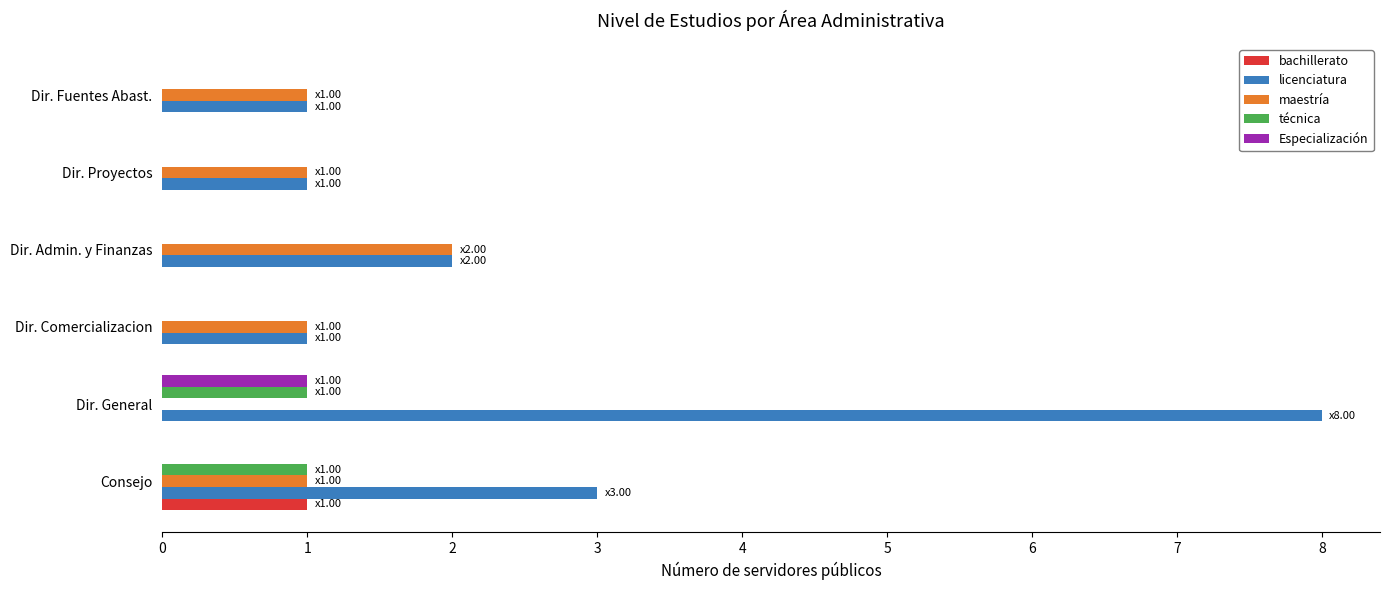

What are all the series names shown in the legend?

bachillerato, licenciatura, maestría, técnica, Especialización